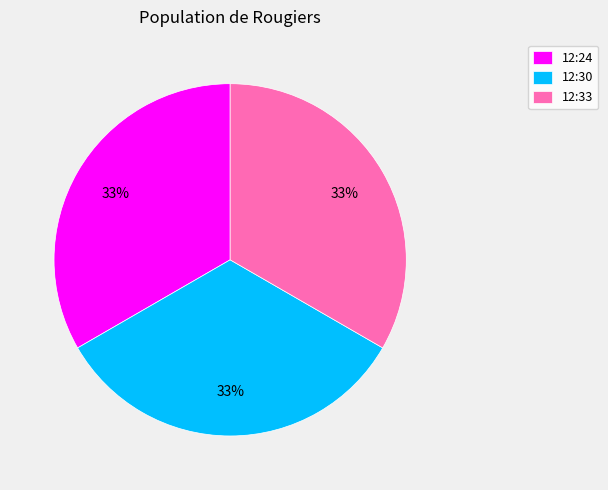

Combined, do 12:30 and 12:24 account for over 50%?

Yes